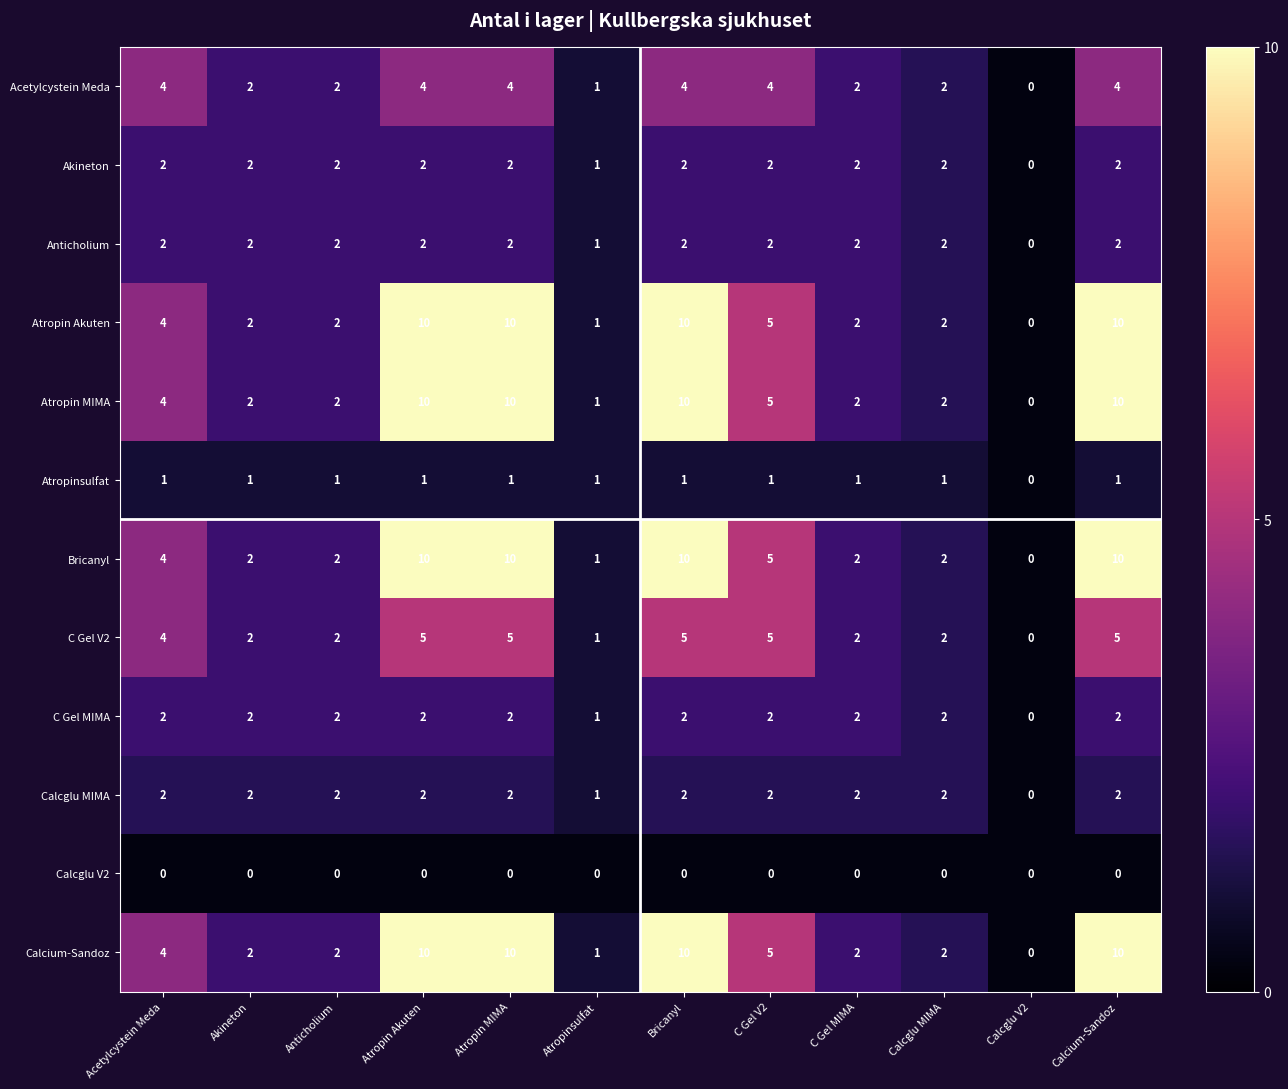

What is the sum of all Bricanyl values?

58